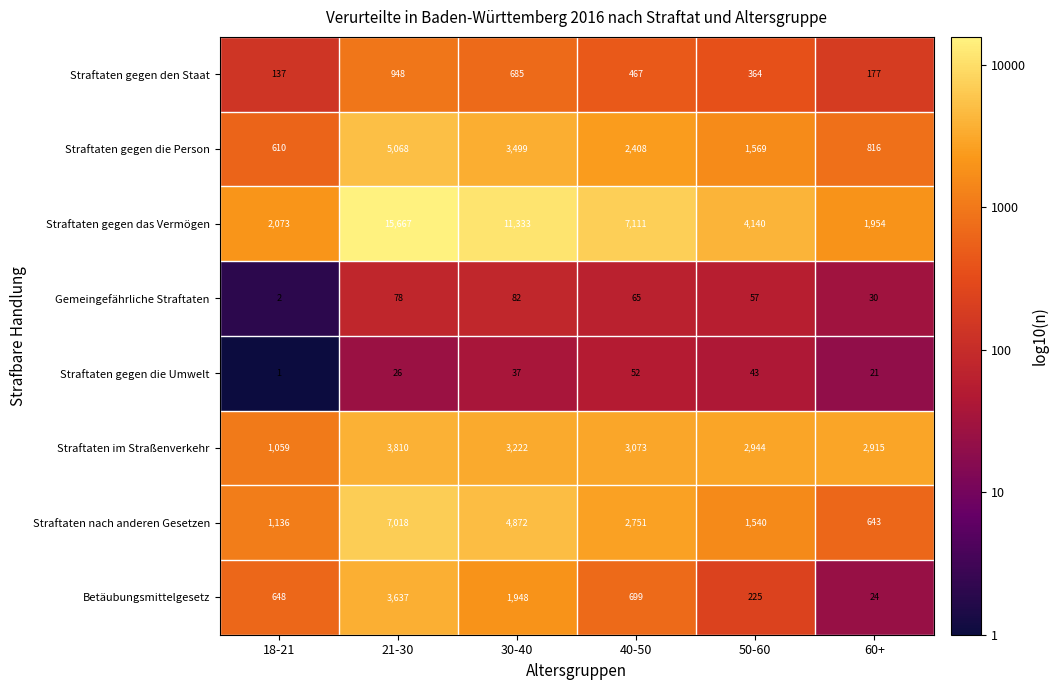

What is the spread (max minus min) of values at 50-60?

4097